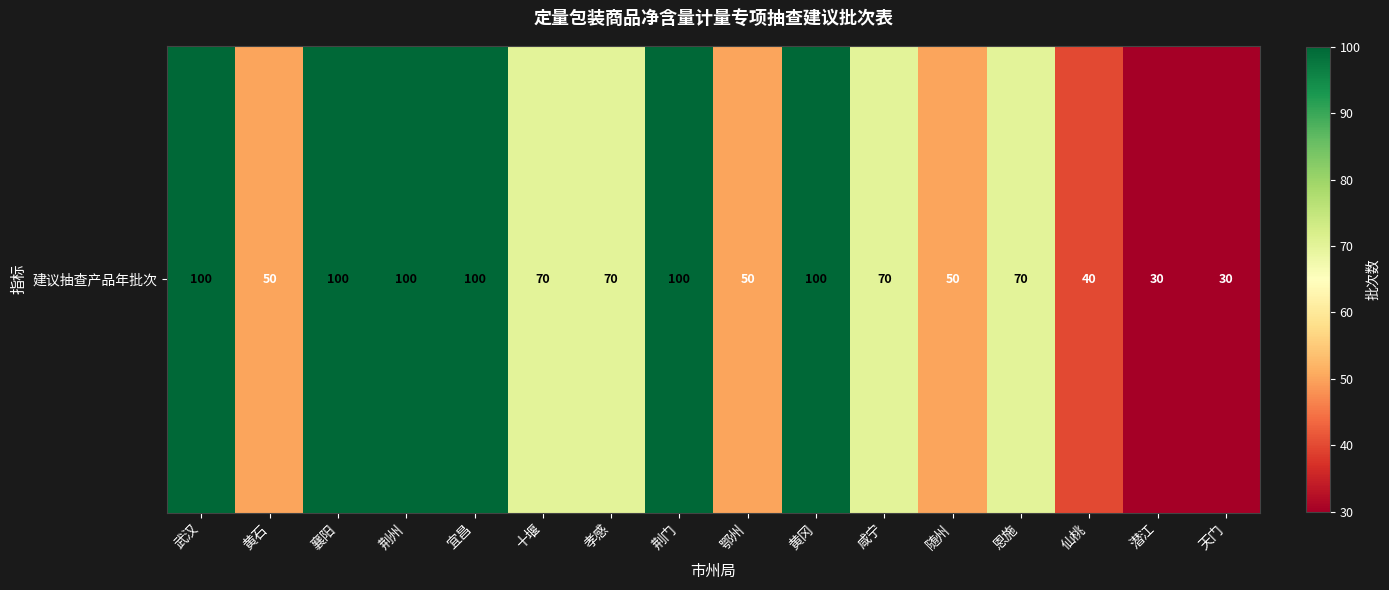

What is the smallest value displayed?

30